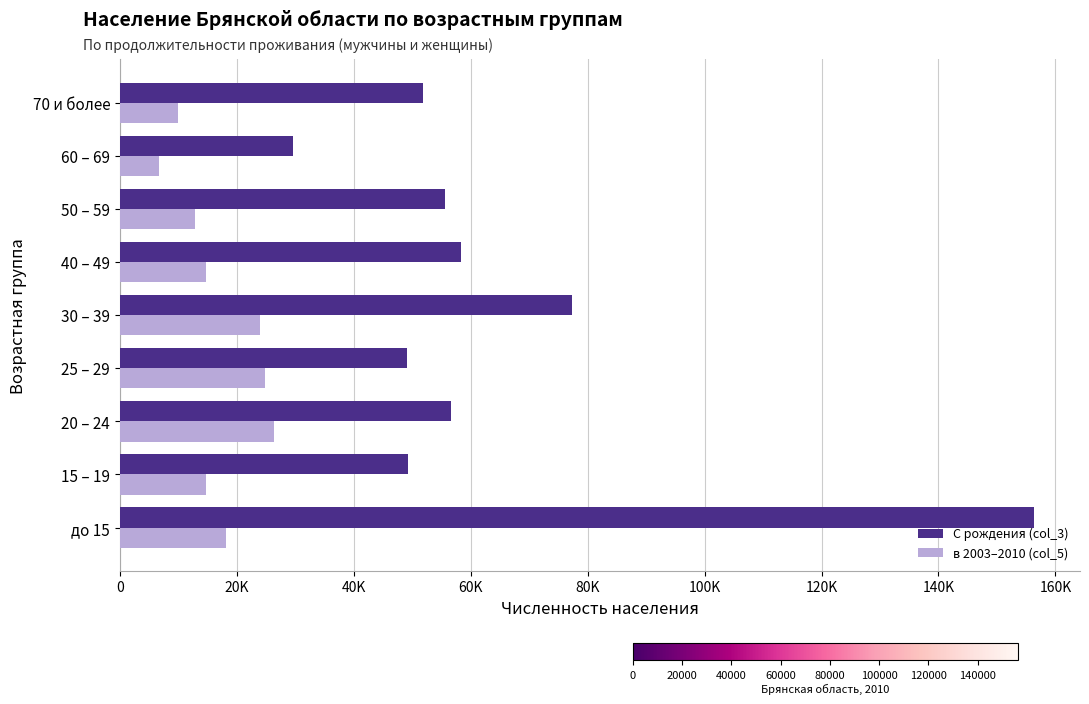

Rank the series by their maximum value, from lowest to highest.

в 2003–2010 (col_5), С рождения (col_3)